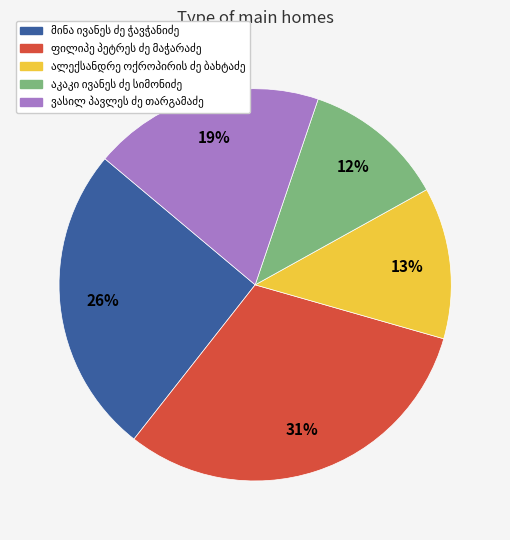

To the nearest percent, what is the difference between the largest and smallest slice percentages?

19%